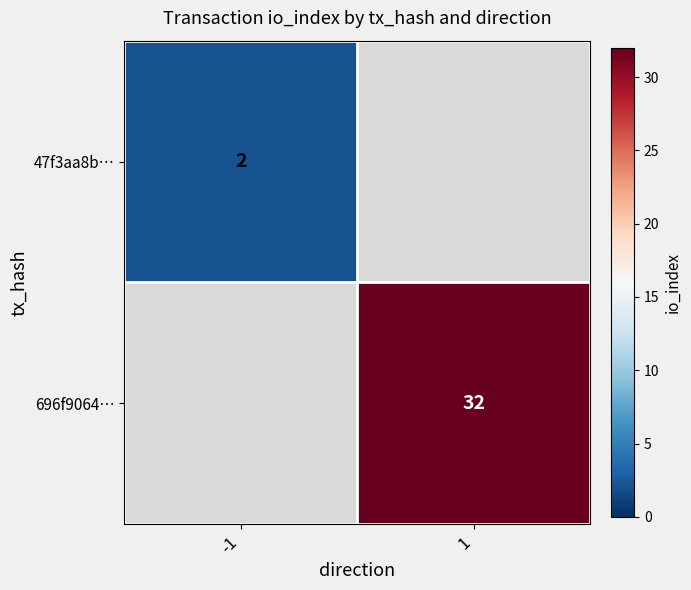

The 696f9064… series shows 22 at 1. True or false?

False